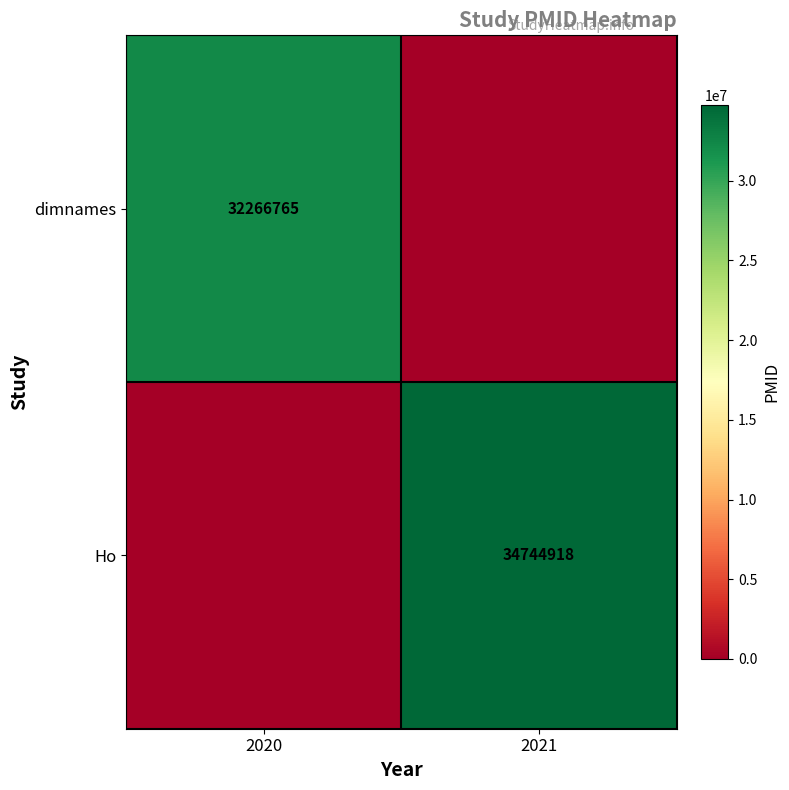

True or false: Ho has a value of 20322800 at 2021.

False